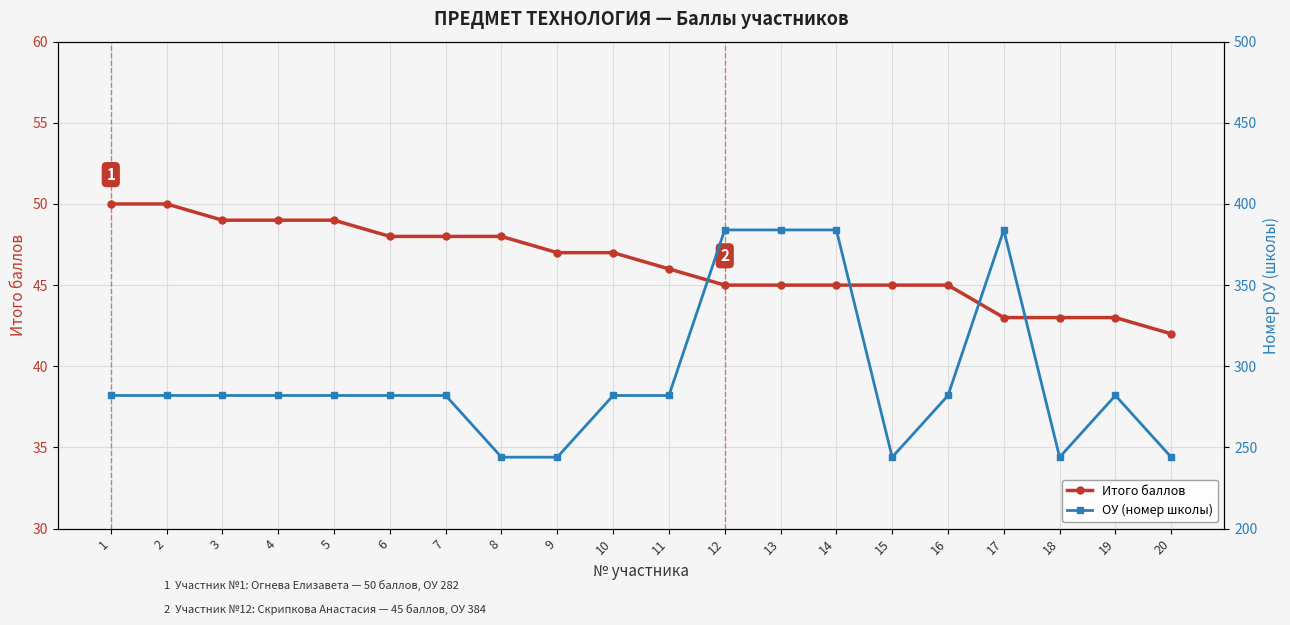

Reading left to right, list all the values displayed in this chart.

Итого баллов: 50	50	49	49	49	48	48	48	47	47	46	45	45	45	45	45	43	43	43	42
ОУ (номер школы): 282	282	282	282	282	282	282	244	244	282	282	384	384	384	244	282	384	244	282	244